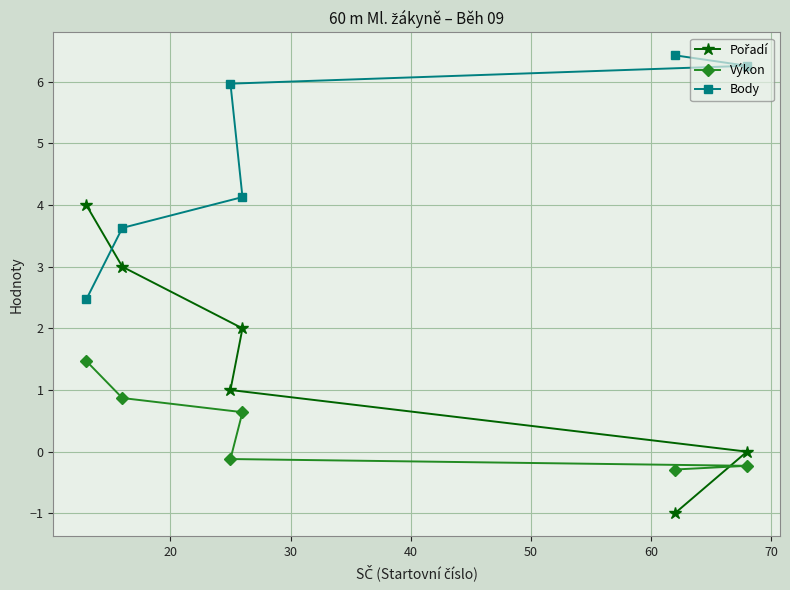

True or false: Body and Výkon intersect in this chart.

False